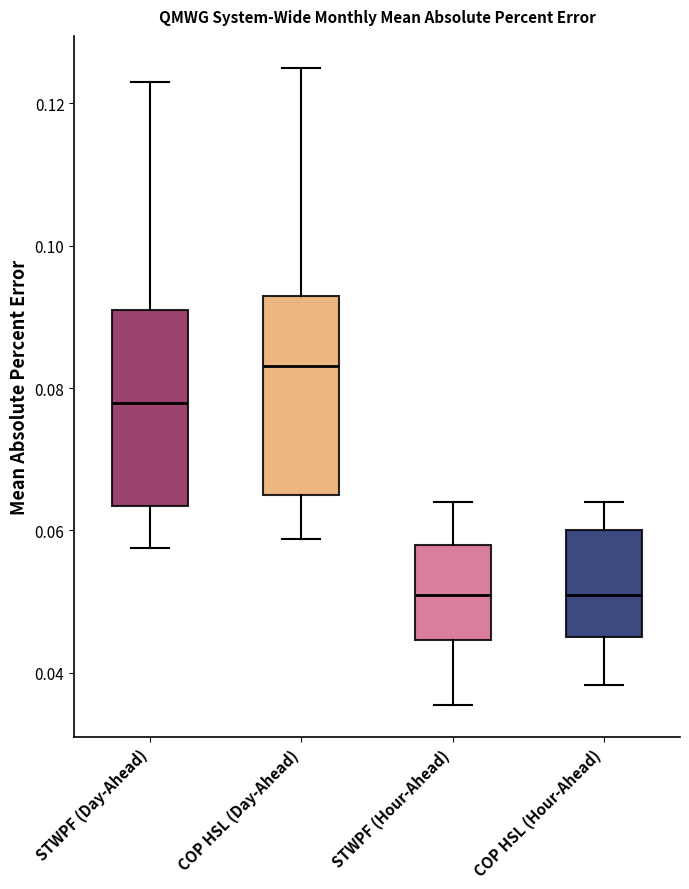

Where does the lower whisker of the box for STWPF (Hour-Ahead) end on the y-axis? The values are not printed on the chart, so give them approximately, as read against the axis.

0.036